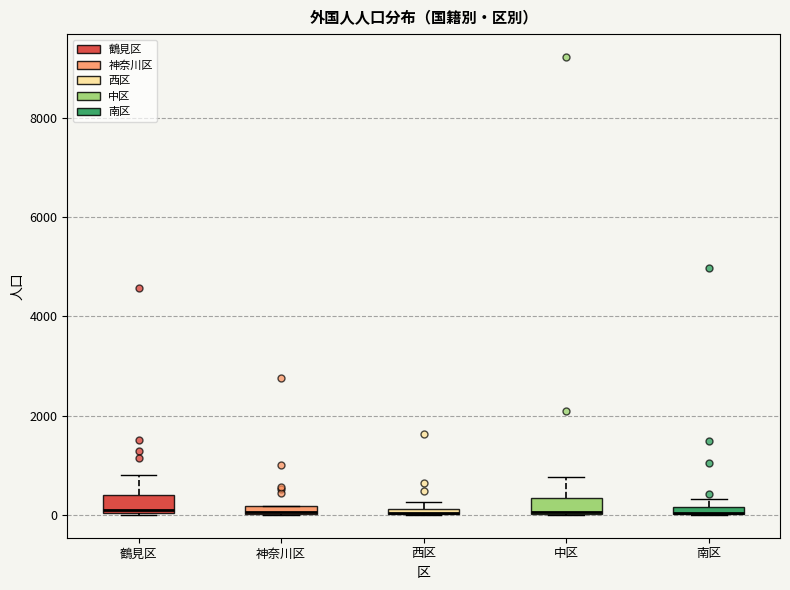

Where does the upper whisker of the box for 鶴見区 end on the y-axis? The values are not printed on the chart, so give them approximately, as read against the axis.

800